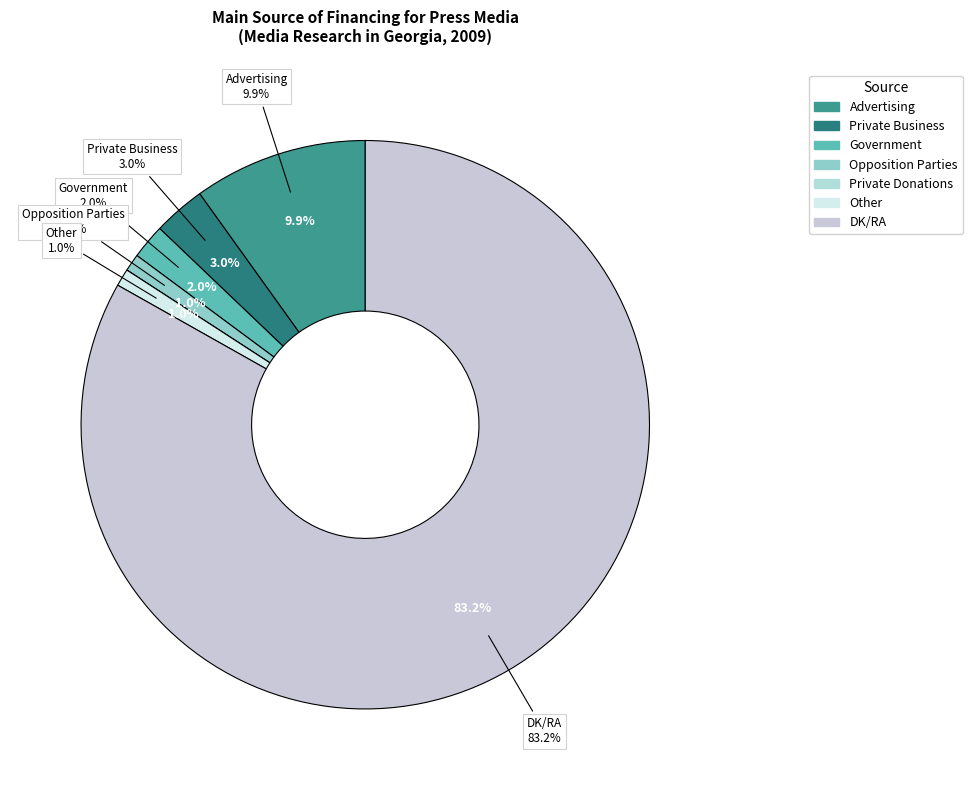

Which slice is the largest?

DK/RA